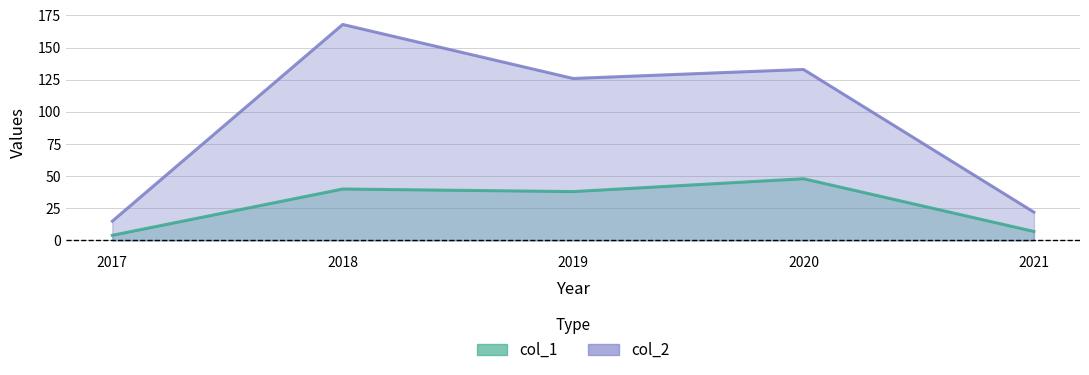

Reading left to right, extract all data points from this chart.

col_1: 4	40	38	48	7
col_2: 15	168	126	133	22